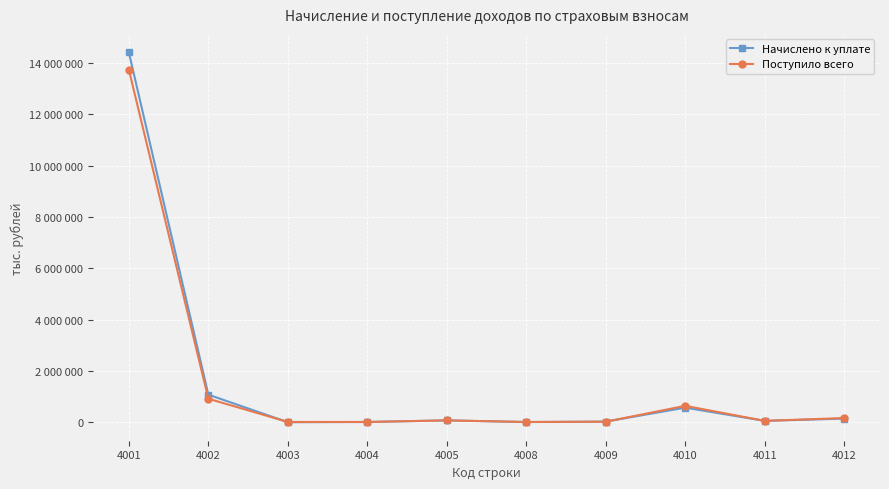

What are all the series names shown in the legend?

Начислено к уплате, Поступило всего